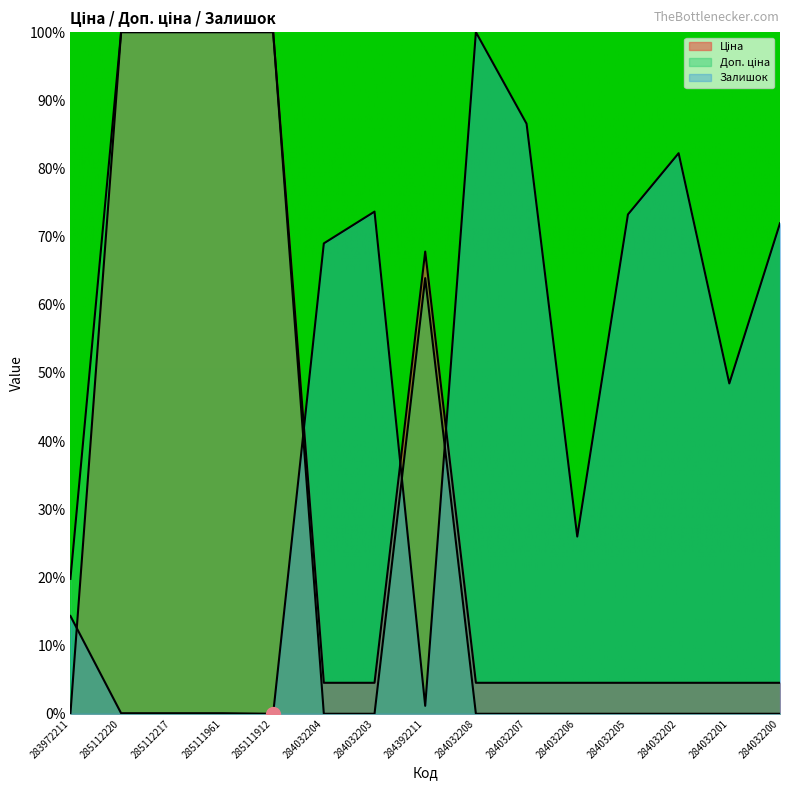

At 284032203, list the series in order from largest to smallest.

Залишок, Ціна, Доп. ціна